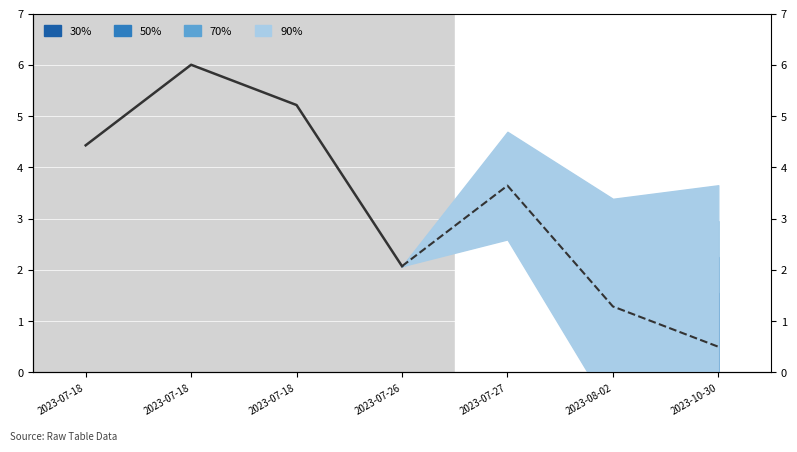

True or false: the data has more than 2 interior local peaks.

False